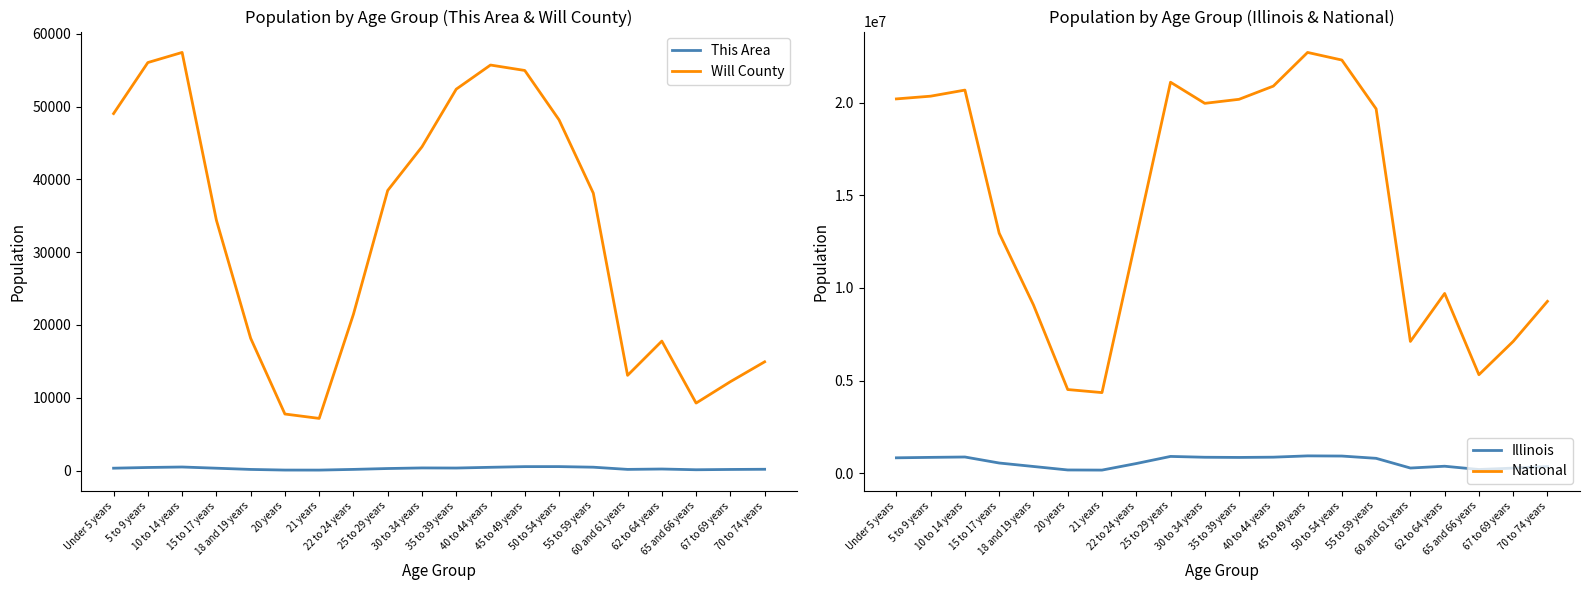

At which label is National closest to 13531442?

15 to 17 years